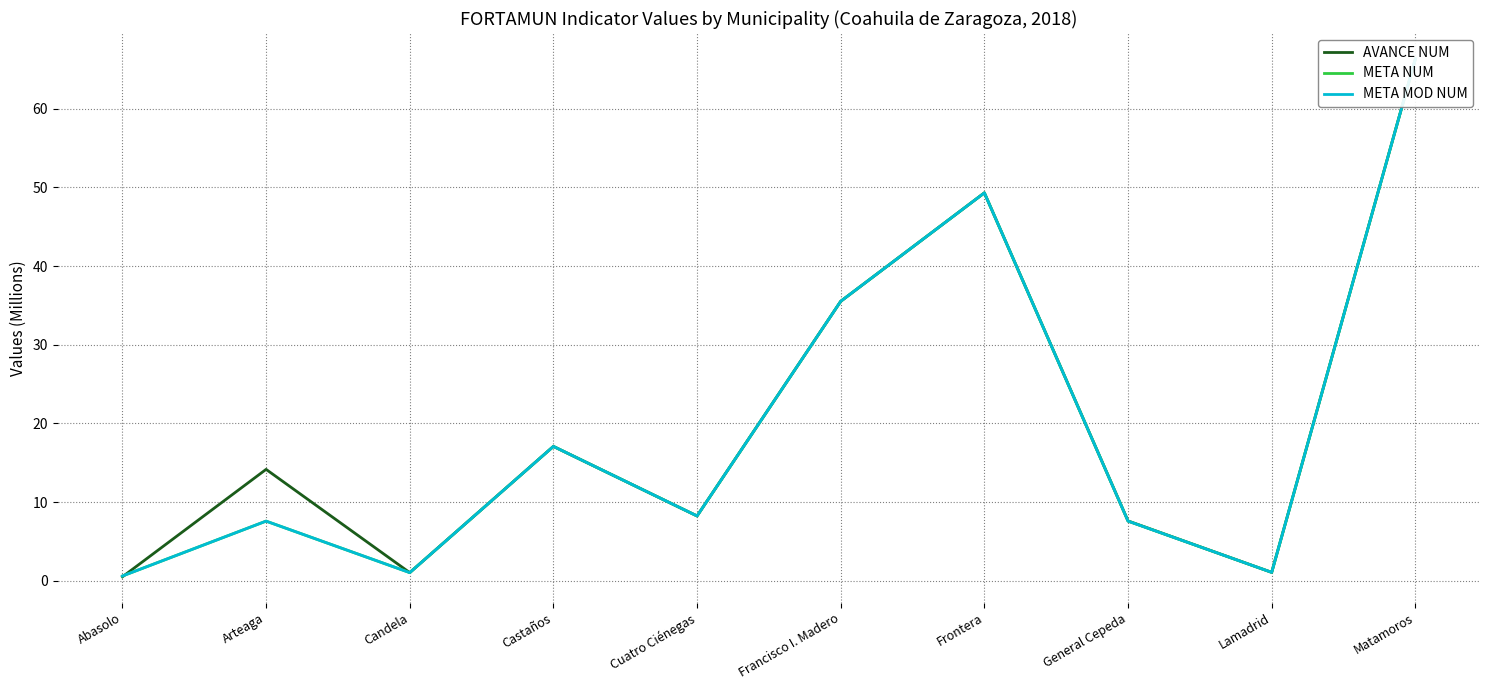

Reading right to left, what are all the values shown in this chart?

AVANCE NUM: Matamoros=66.3	Lamadrid=1.1	General Cepeda=7.6	Frontera=49.3	Francisco I. Madero=35.5	Cuatro Ciénegas=8.2	Castaños=17.1	Candela=1.0	Arteaga=14.2	Abasolo=0.5
META NUM: Matamoros=66.3	Lamadrid=1.1	General Cepeda=7.6	Frontera=49.3	Francisco I. Madero=35.5	Cuatro Ciénegas=8.2	Castaños=17.1	Candela=1.0	Arteaga=7.6	Abasolo=0.6
META MOD NUM: Matamoros=66.3	Lamadrid=1.1	General Cepeda=7.6	Frontera=49.3	Francisco I. Madero=35.5	Cuatro Ciénegas=8.2	Castaños=17.1	Candela=1.0	Arteaga=7.6	Abasolo=0.6